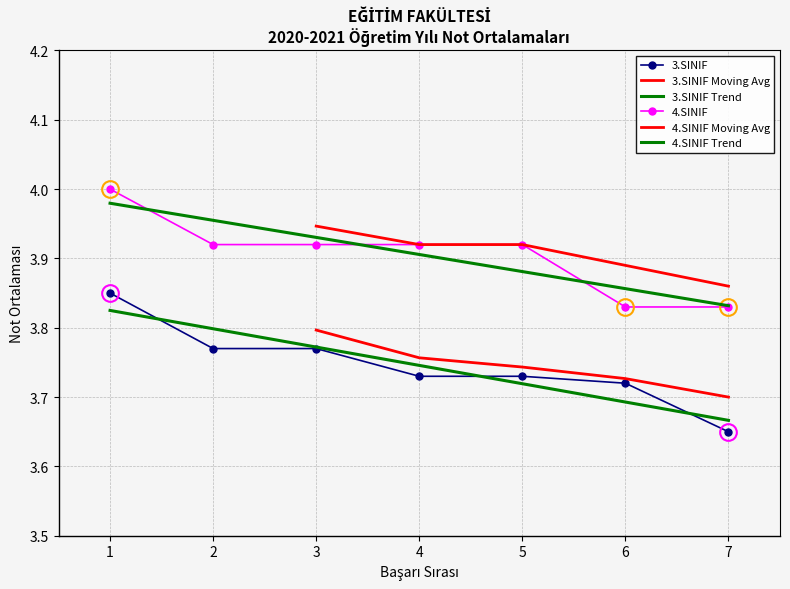

What is the minimum value for 3.SINIF?

3.6